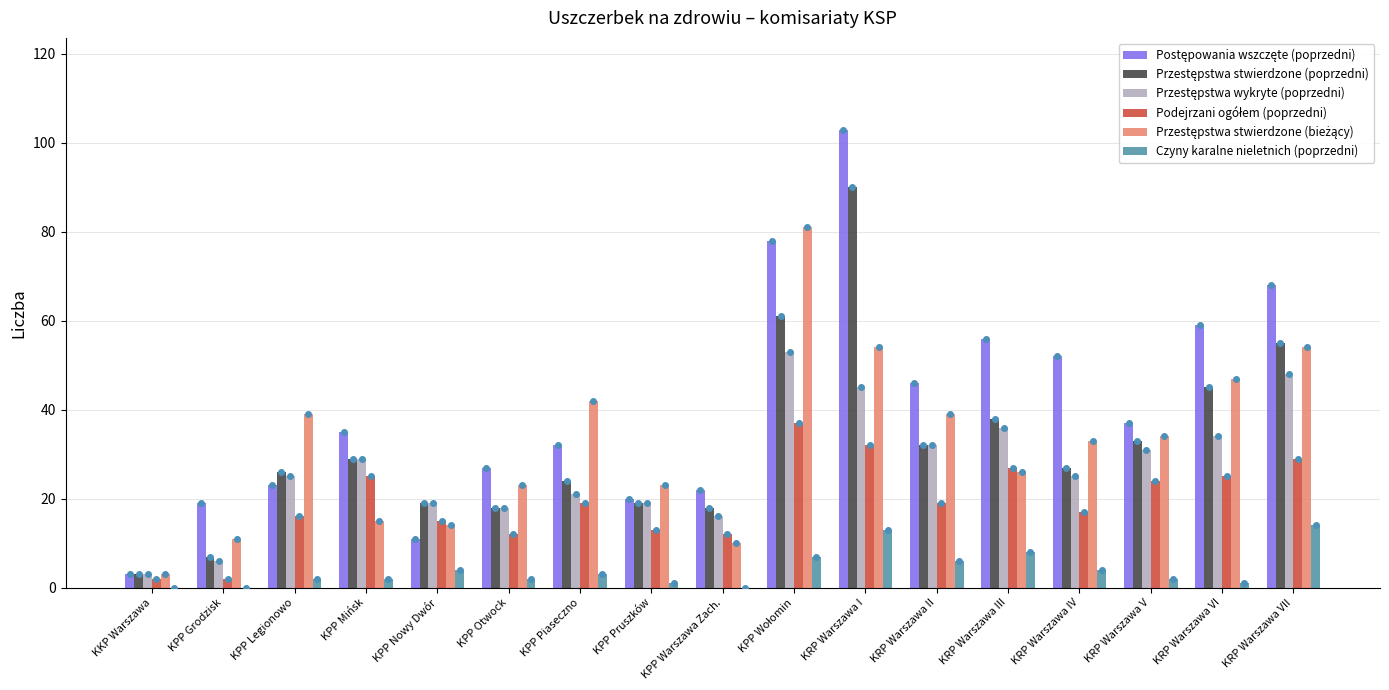

What is the greatest value displayed?

103